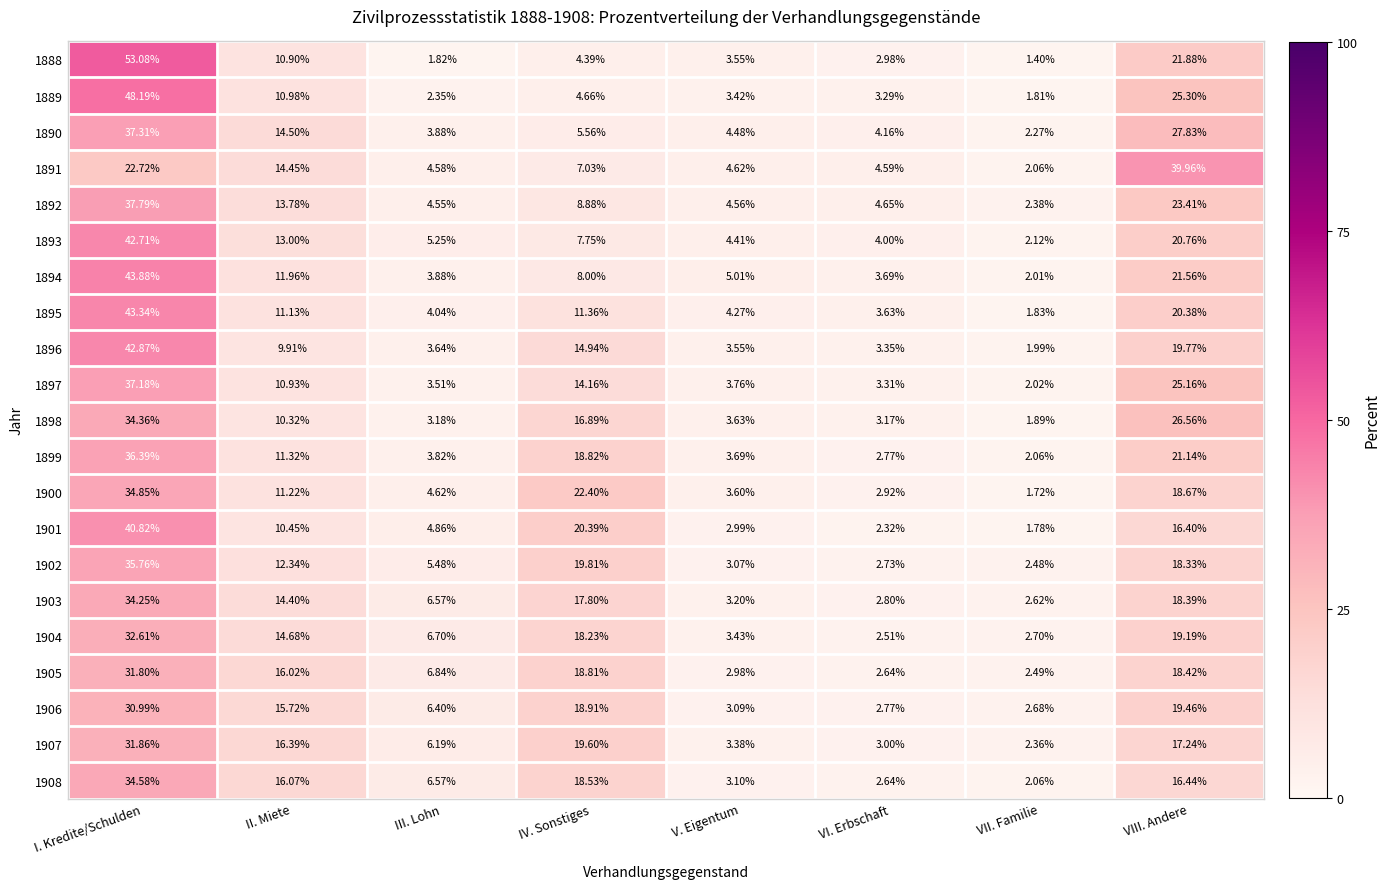

Where does the 1890 series first go above 5?

I. Kredite/Schulden